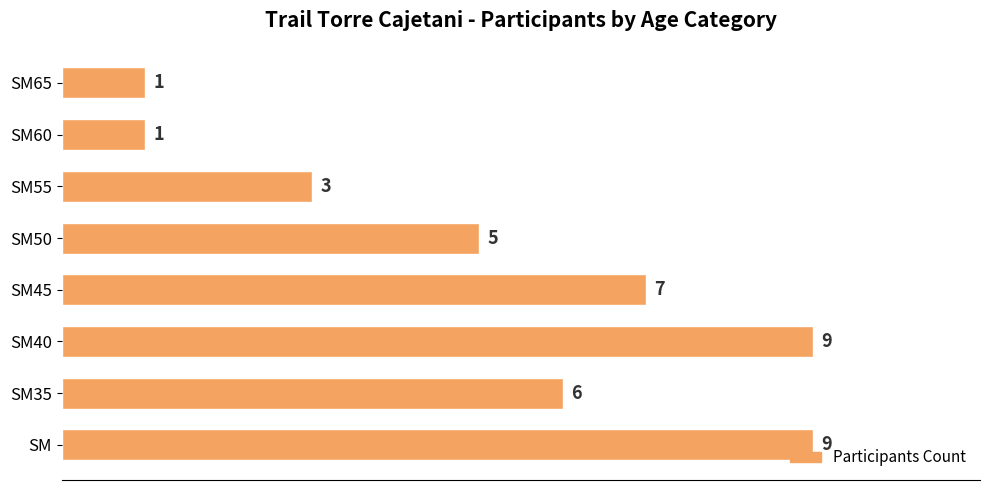

What is the change in value from SM to SM65?

-8